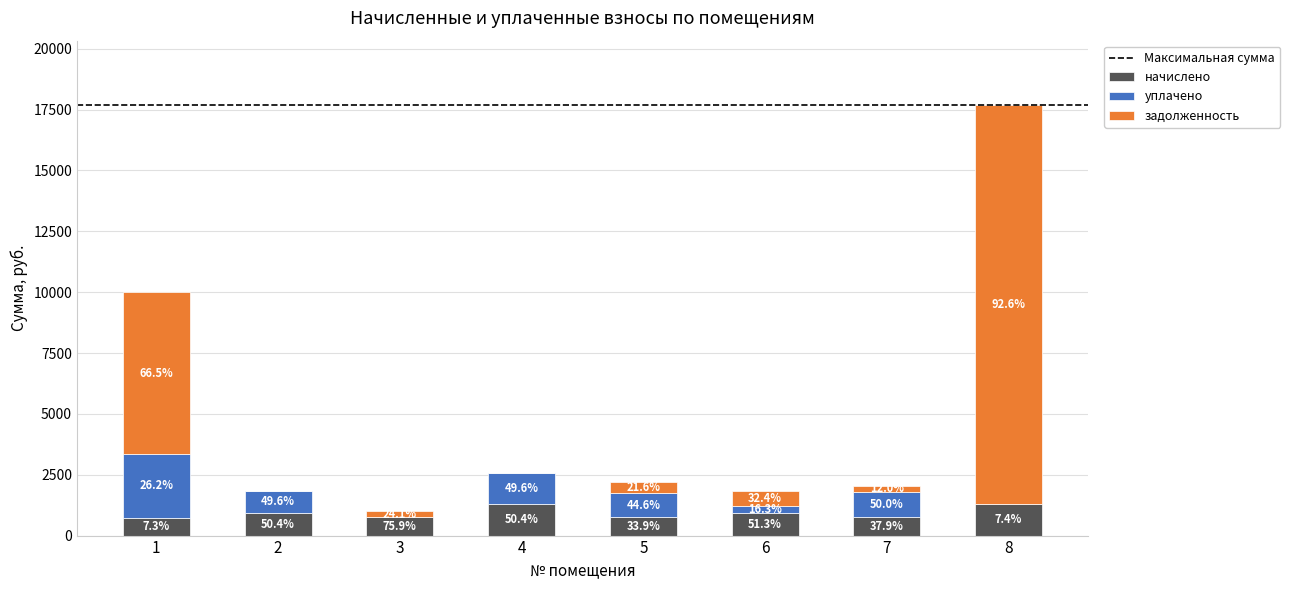

Are the bars horizontal?

No